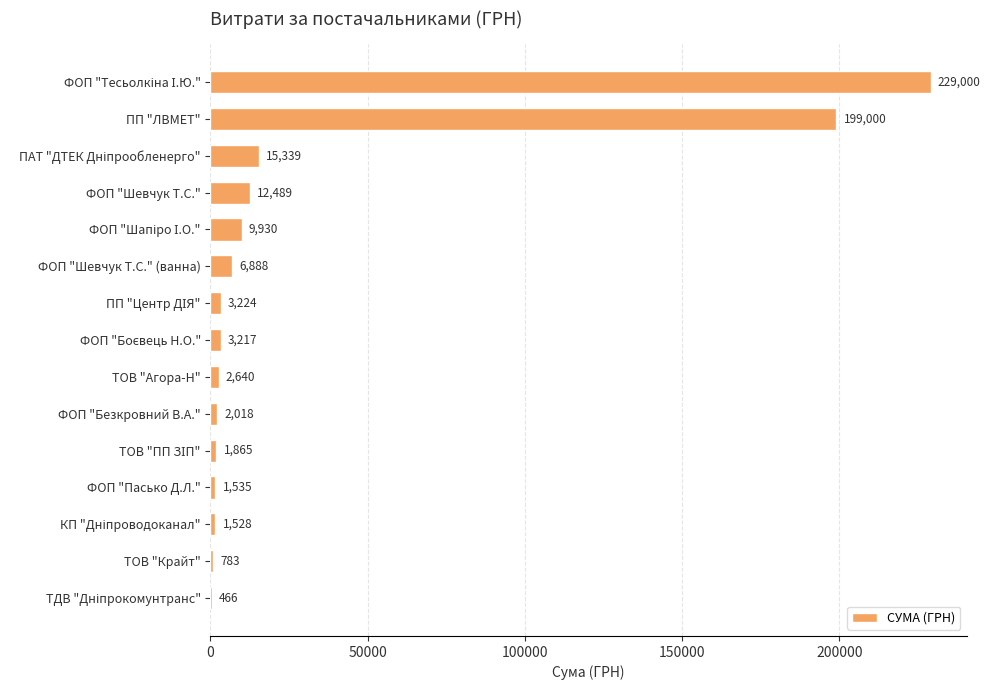

Where is the data nearest to the value 114733?

ПП "ЛВМЕТ"